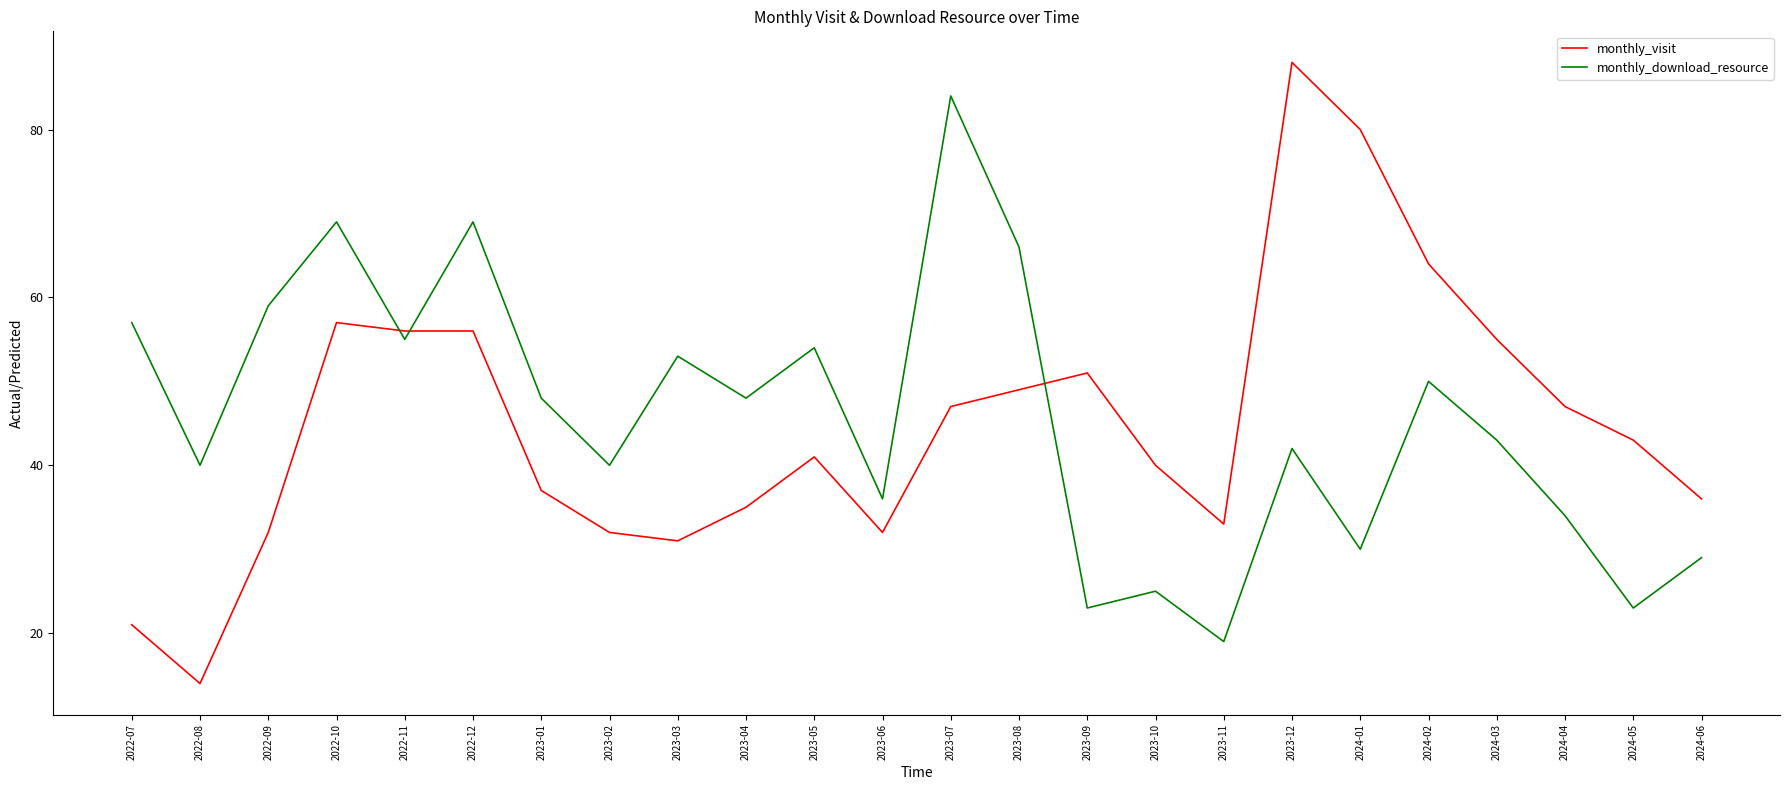

How many intersections are there between monthly_download_resource and monthly_visit?

3